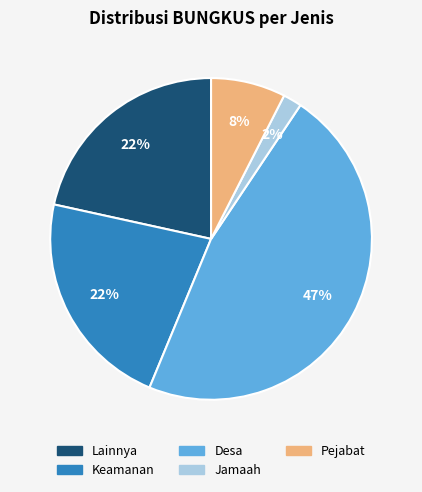

Is there any slice that represents more than half of the pie?

No